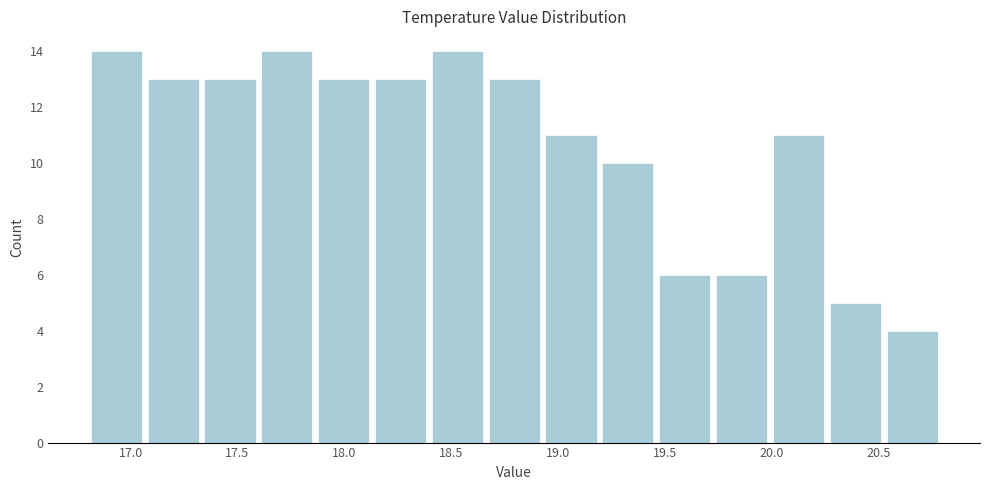

Reading left to right, list every bar in this chart as the range it spans on the x-axis followed by its height. Neither the bar edges nor the heights are printed on the chart, so give them approximately, as read against the axes.

16.80 to 17.05: 14
17.05 to 17.35: 13
17.35 to 17.60: 13
17.60 to 17.85: 14
17.85 to 18.15: 13
18.15 to 18.40: 13
18.40 to 18.65: 14
18.65 to 18.95: 13
18.95 to 19.20: 11
19.20 to 19.45: 10
19.45 to 19.75: 6
19.75 to 20.00: 6
20.00 to 20.25: 11
20.25 to 20.50: 5
20.50 to 20.80: 4